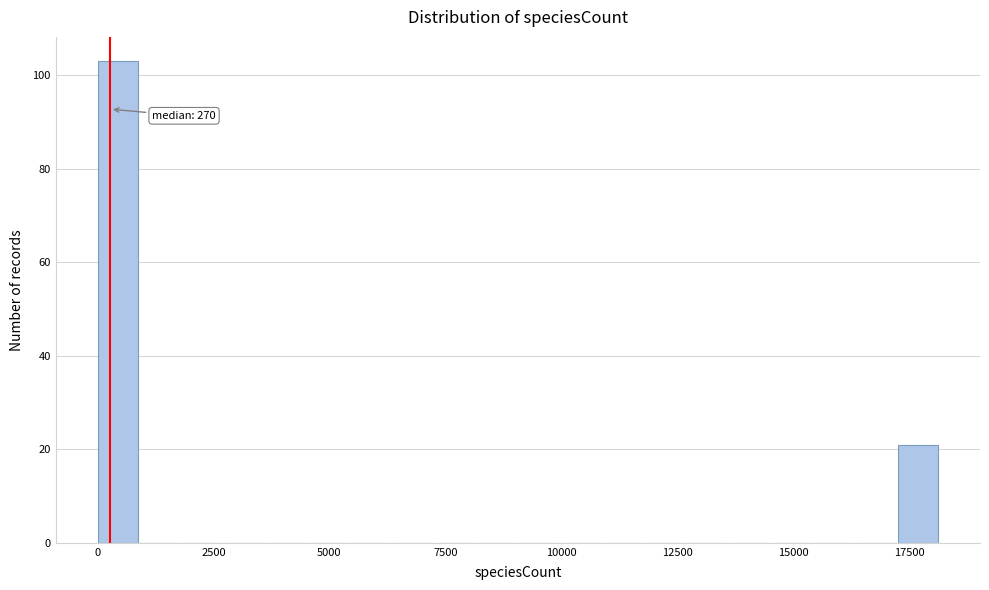

Read against the x-axis, roughly where is the centre of the tallest bar?

500